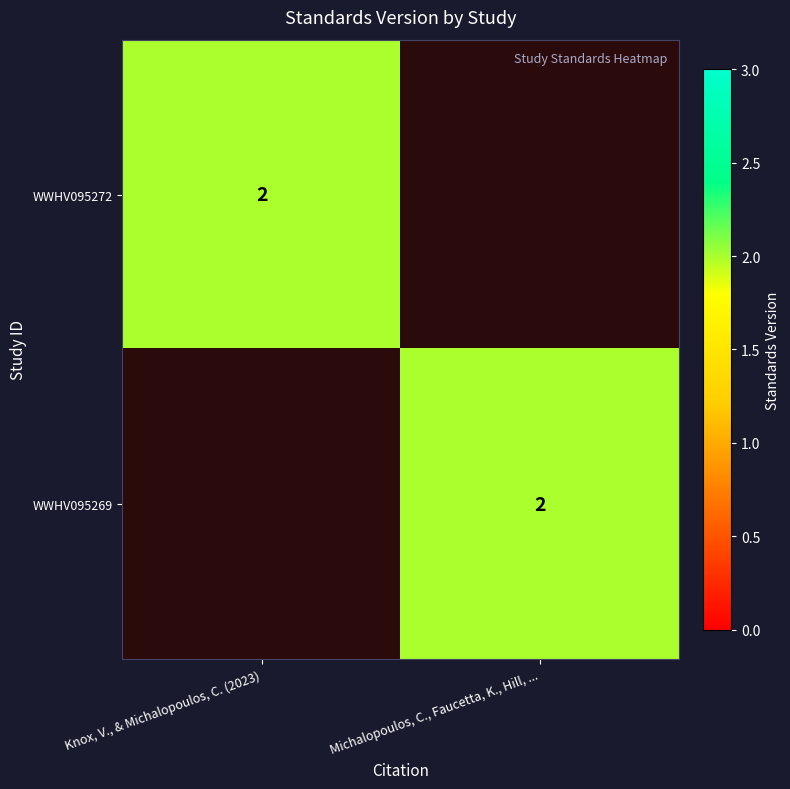

The value of WWHV095272 at Knox, V., & Michalopoulos, C. (2023) is 4. True or false?

False